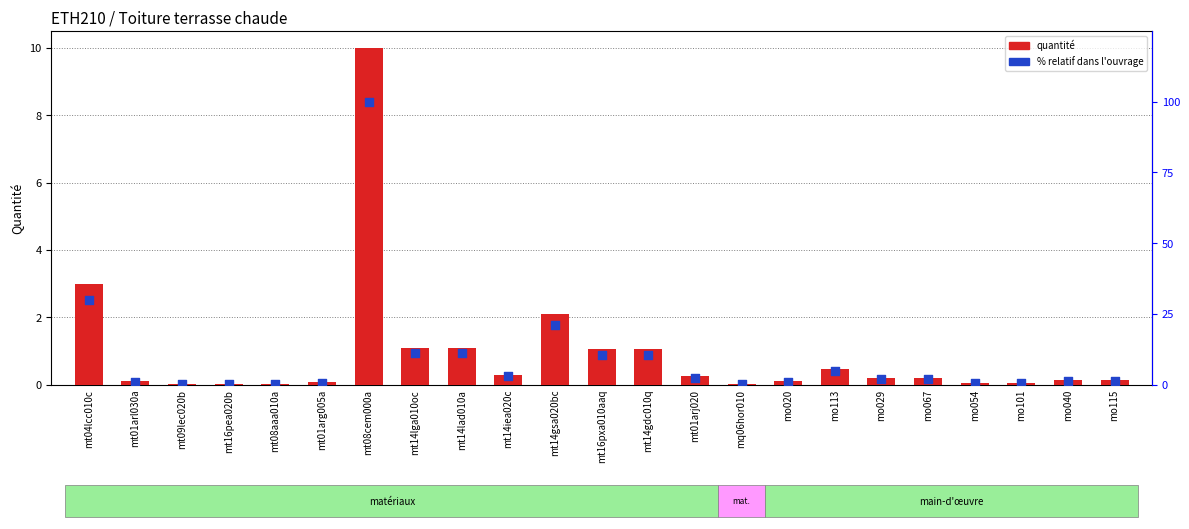

At how many categories does at least one series exceed 10?

7